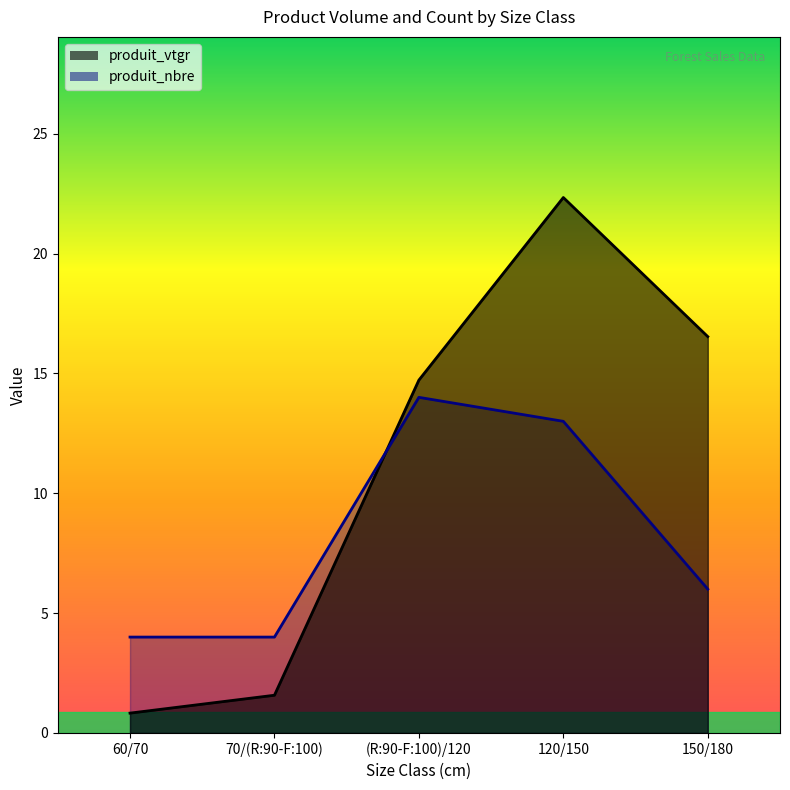

Rank the series by their average value, from lowest to highest.

produit_nbre, produit_vtgr